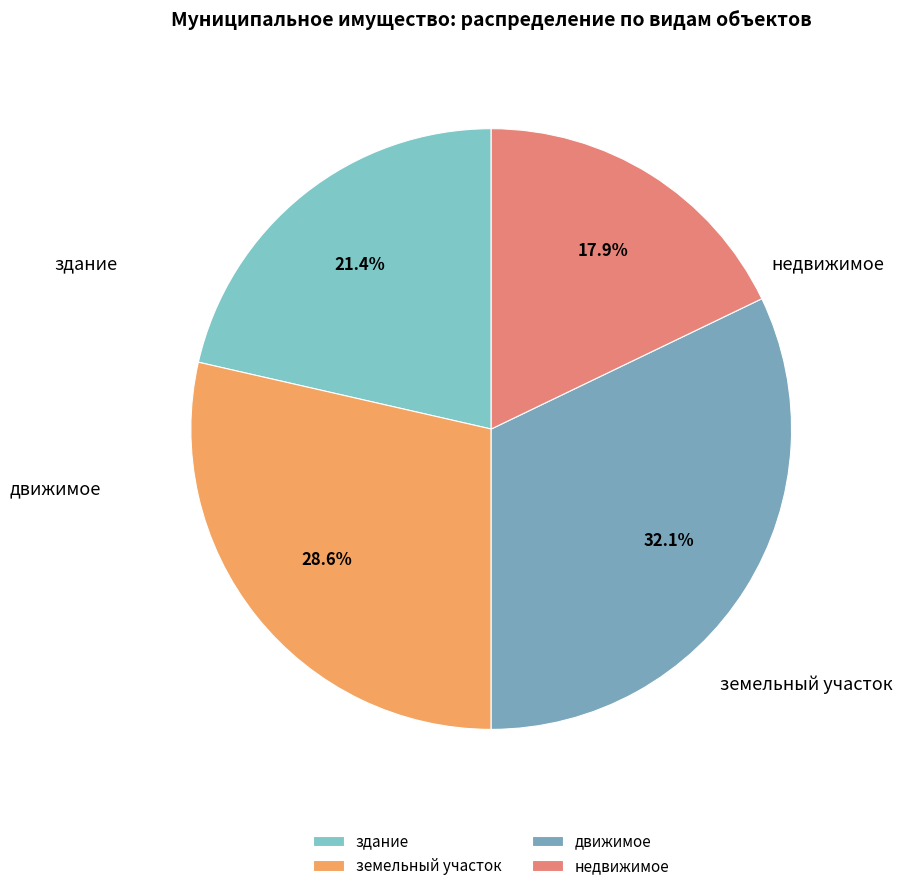

To the nearest percent, what is the combined percentage of недвижимое and здание?

39%